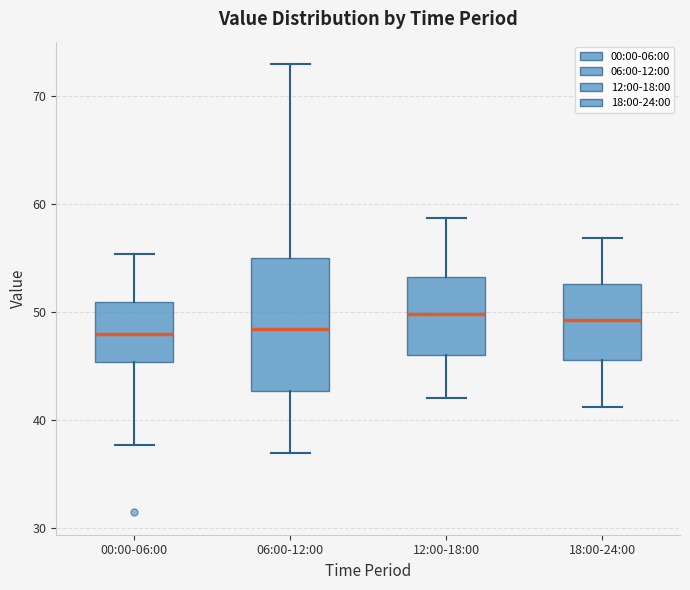

Which box is the tallest, from its lower edge to its upper edge?

06:00-12:00